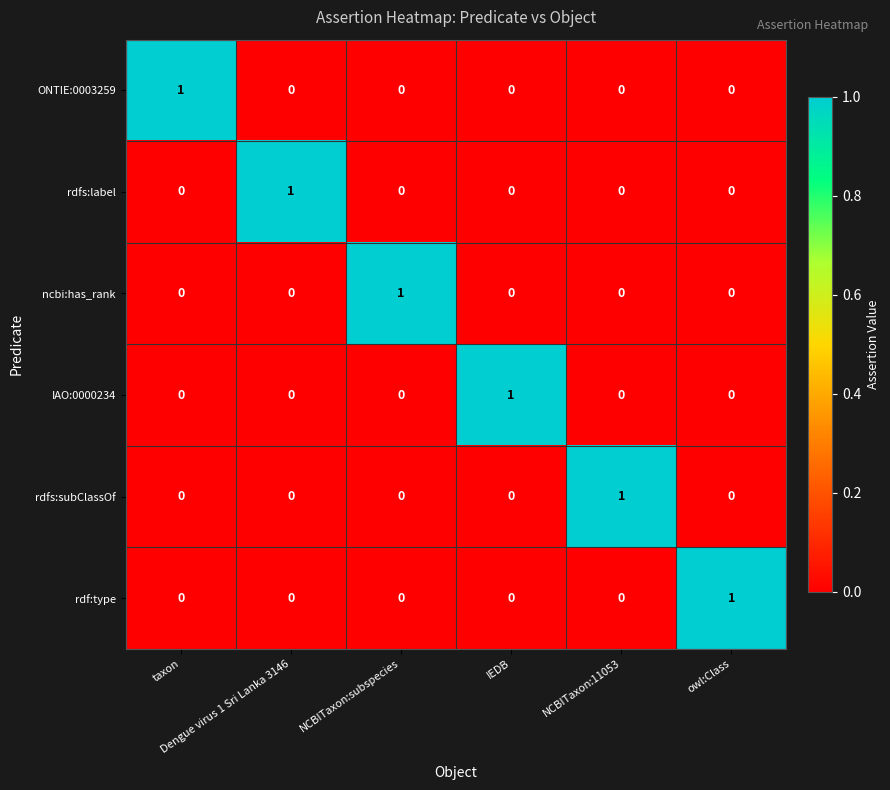

Count the IAO:0000234 values in the range 0 to 1.

6